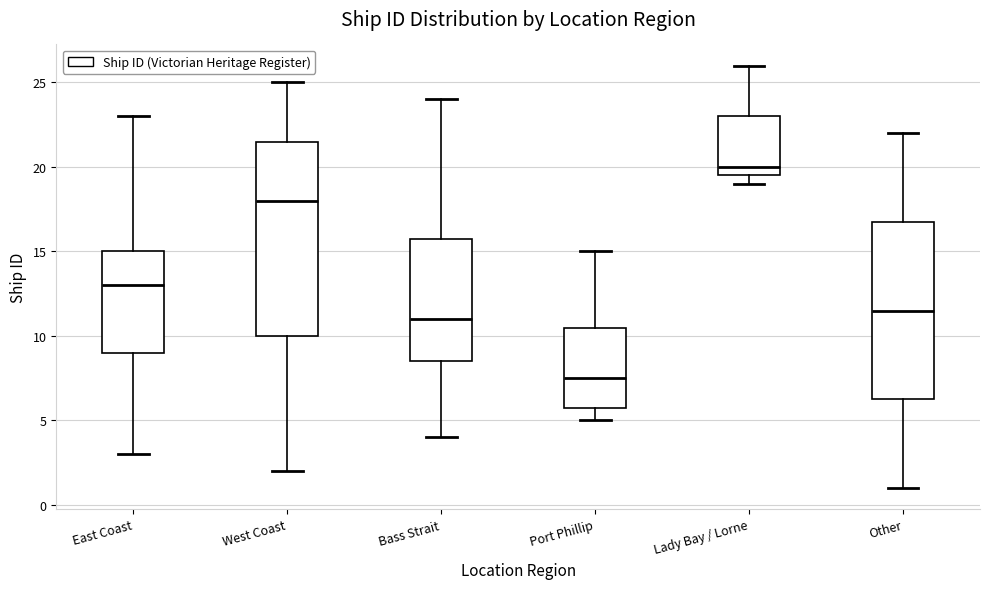

Comparing the boxes themselves (not the whiskers), which one is the tallest?

West Coast